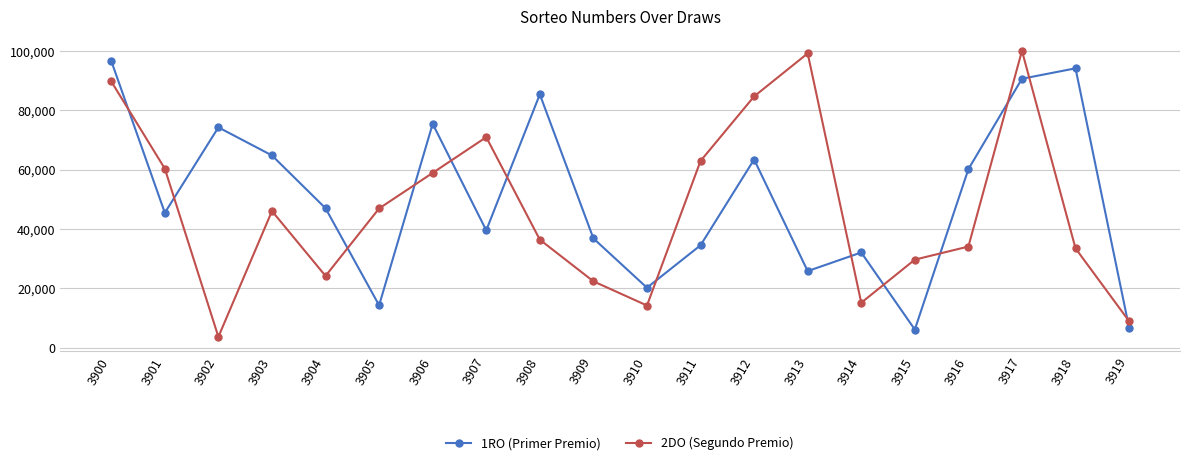

Where do 1RO (Primer Premio) and 2DO (Segundo Premio) first cross each other?

3900 and 3901